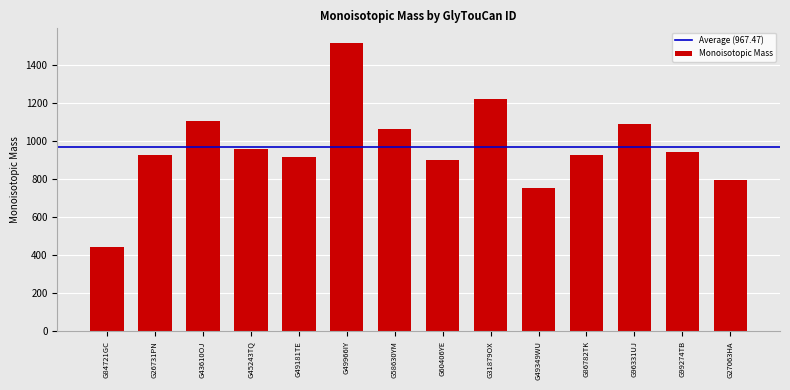

What is the sum of all values?

13544.6